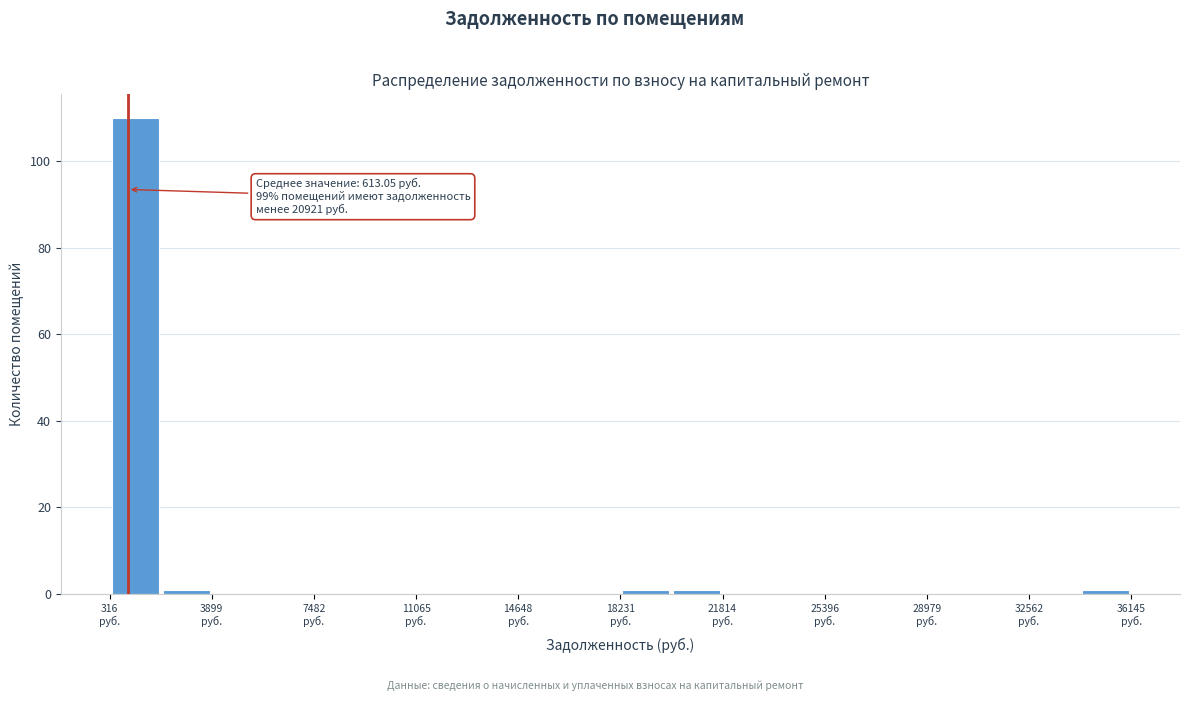

Read against the x-axis, roughly where is the centre of the tallest bar?

1000